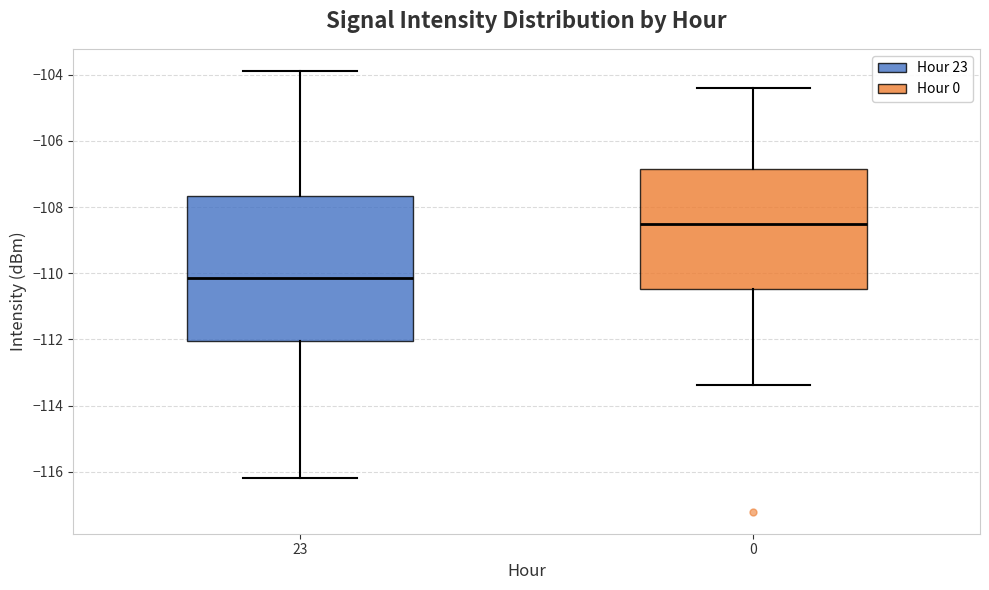

Which box has the highest median line?

0